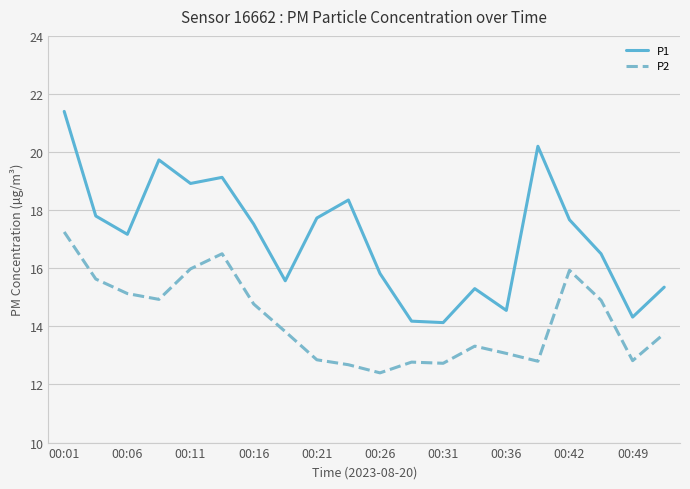

True or false: P1 and P2 cross at least once.

False